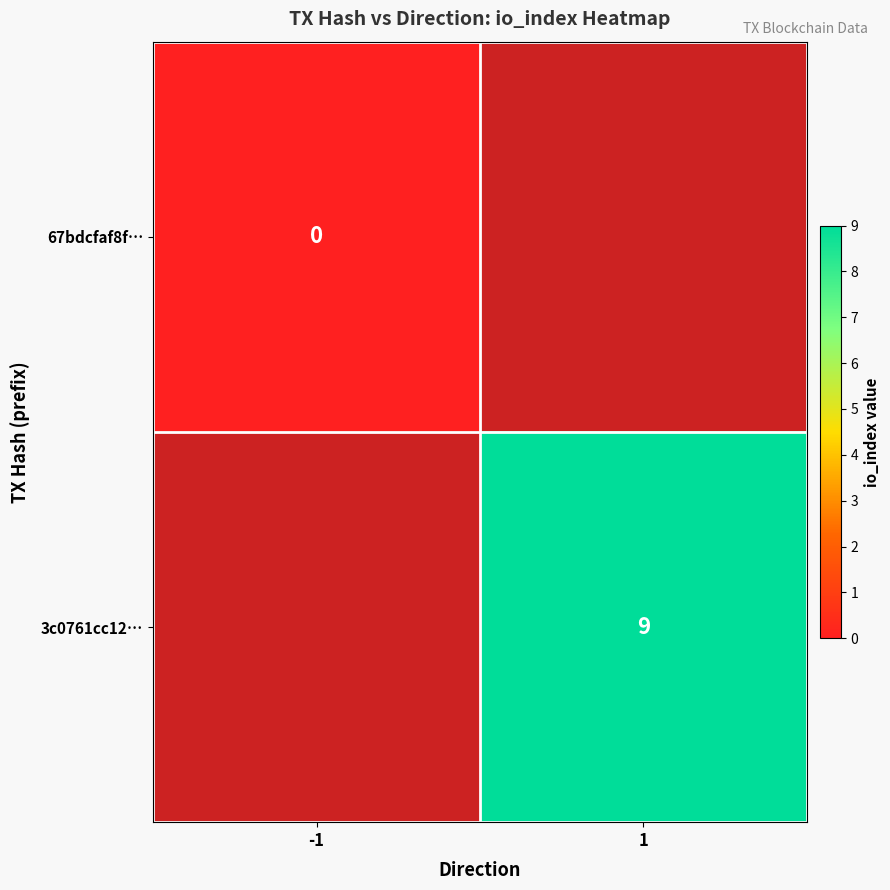

At how many categories does at least one series exceed 2?

1